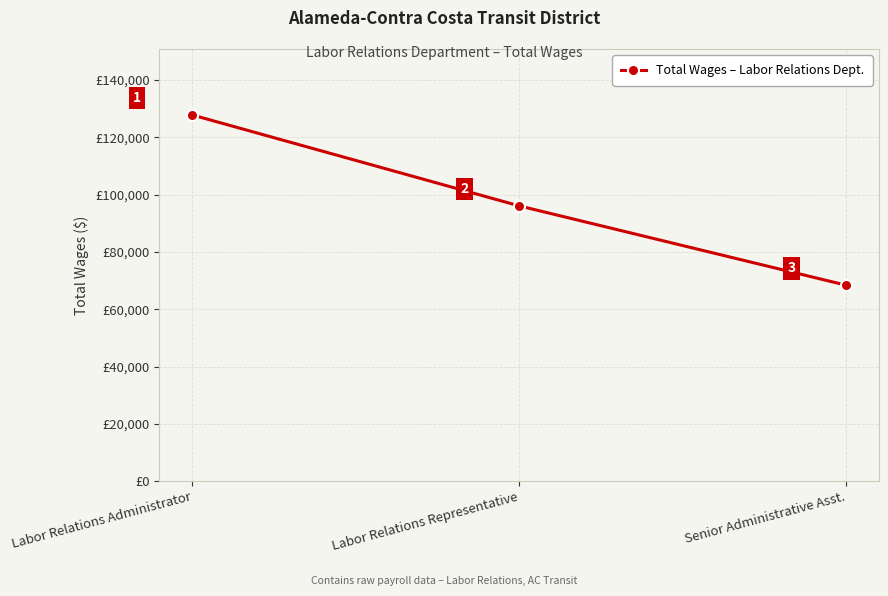

The value at Labor Relations Administrator is 127843. True or false?

True